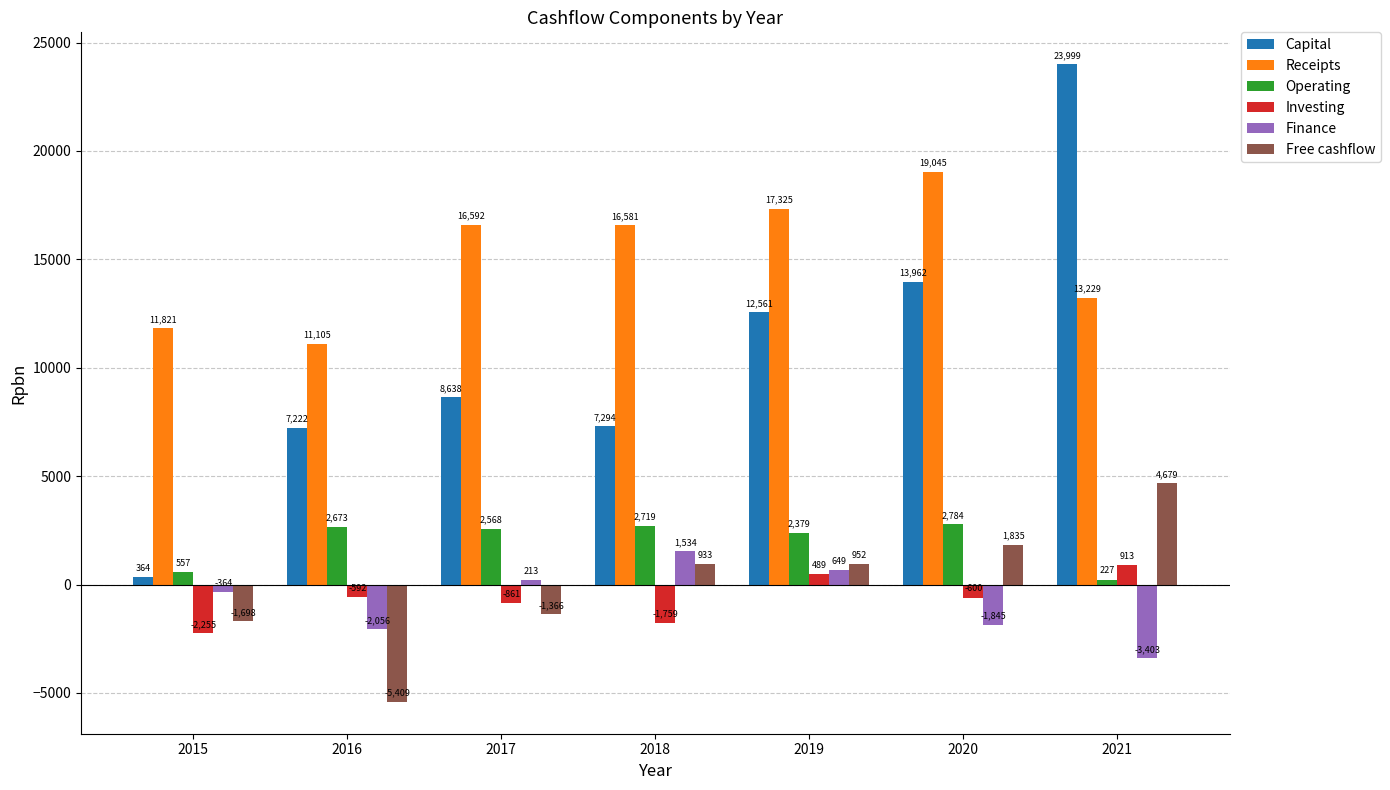

Count the Investing values in the range -1759 to 489.

5